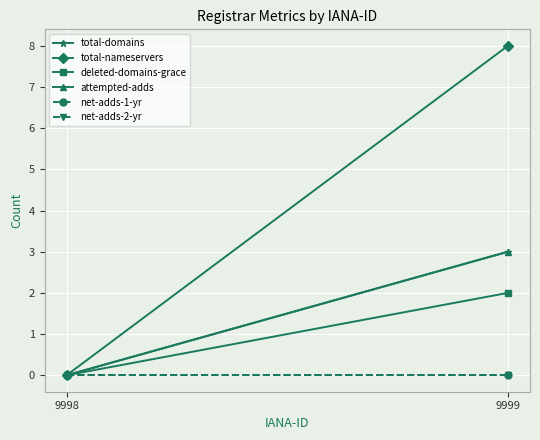

At how many categories does at least one series exceed 1?

1